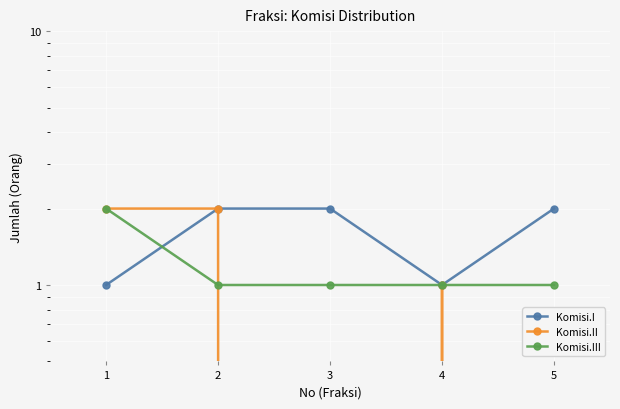

What is the difference between the second highest and second lowest values in the Komisi.II series?

2